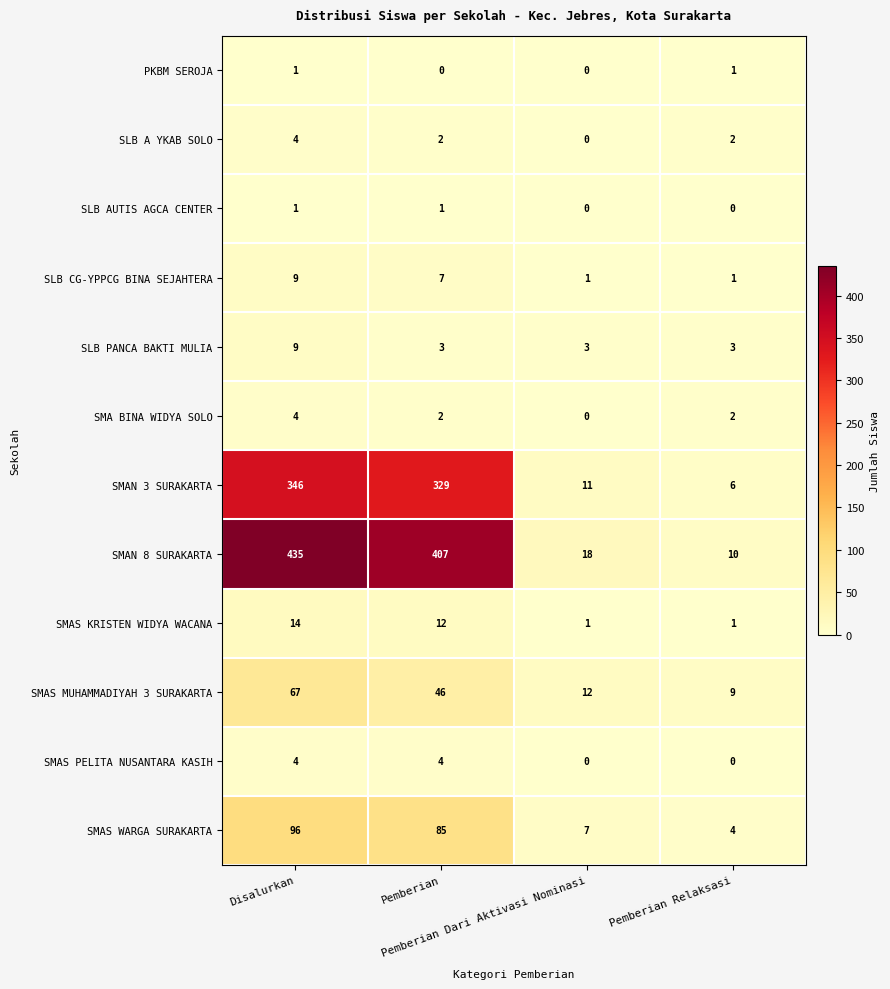

Which series has the largest range (max minus min)?

SMAN 8 SURAKARTA